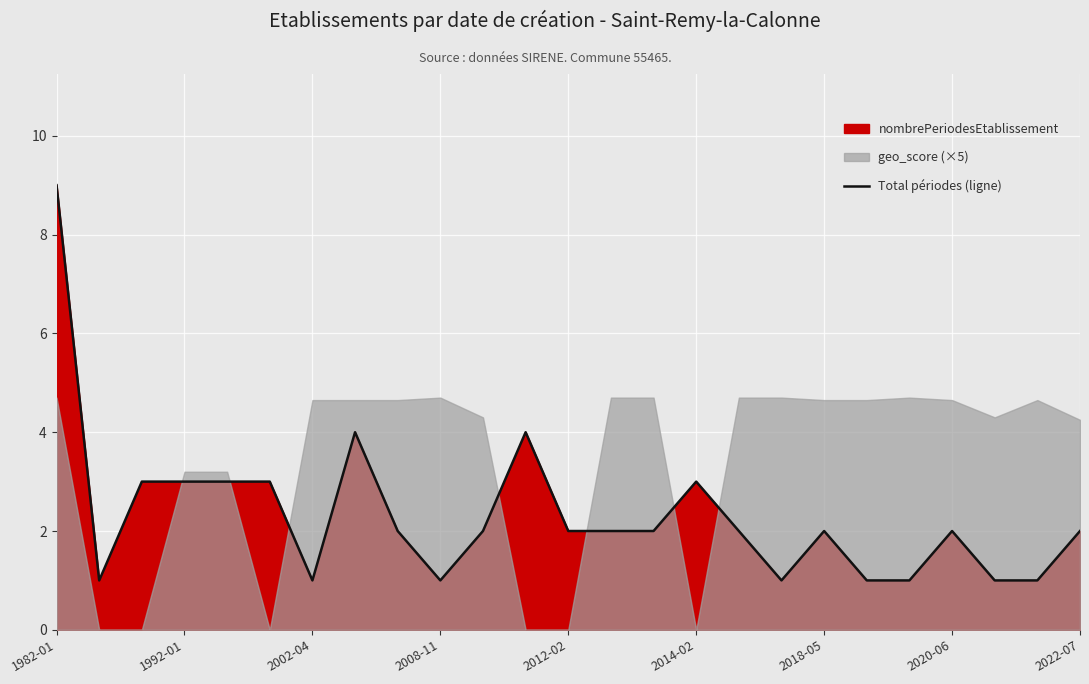

What is the sum of the values at 17 and 23?

2